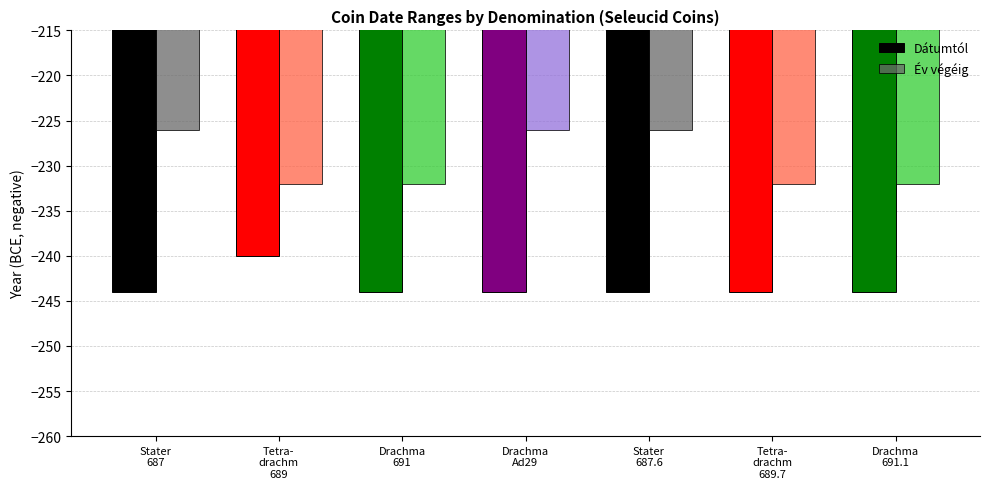

What are all the series names shown in the legend?

Dátumtól, Év végéig